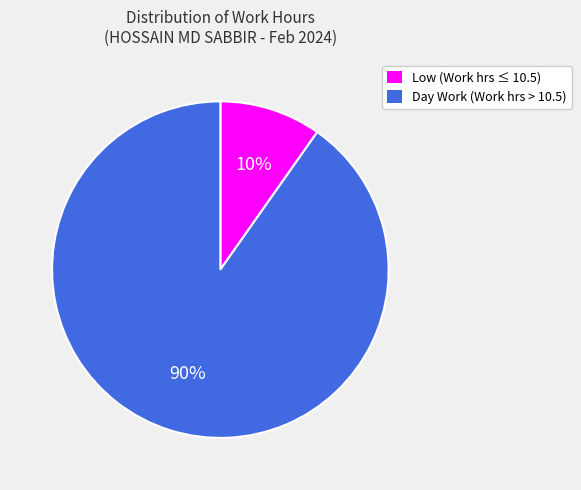

Does any single category account for the majority?

Yes